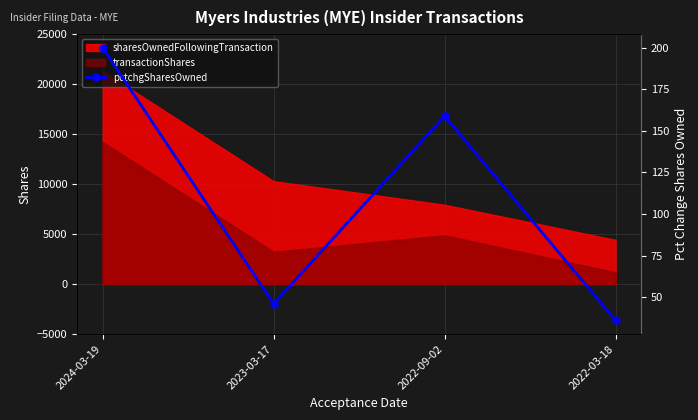

True or false: sharesOwnedFollowingTransaction and transactionShares cross at least once.

False